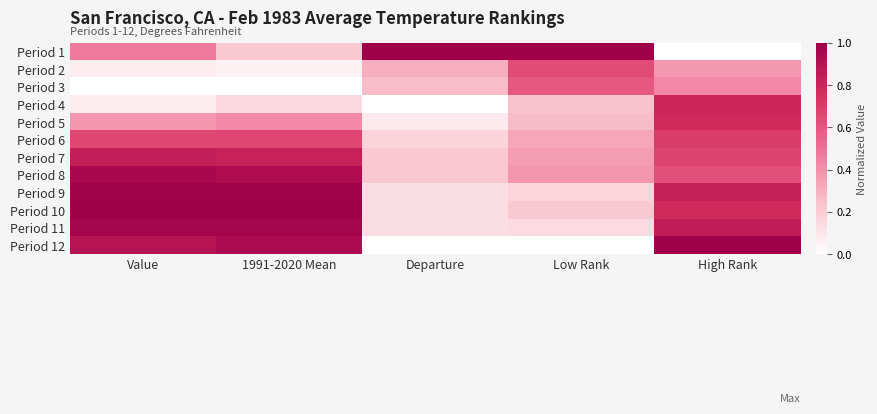

At High Rank, list the series in order from largest to smallest.

Period 12, Period 11, Period 9, Period 4, Period 5, Period 10, Period 6, Period 7, Period 8, Period 3, Period 2, Period 1